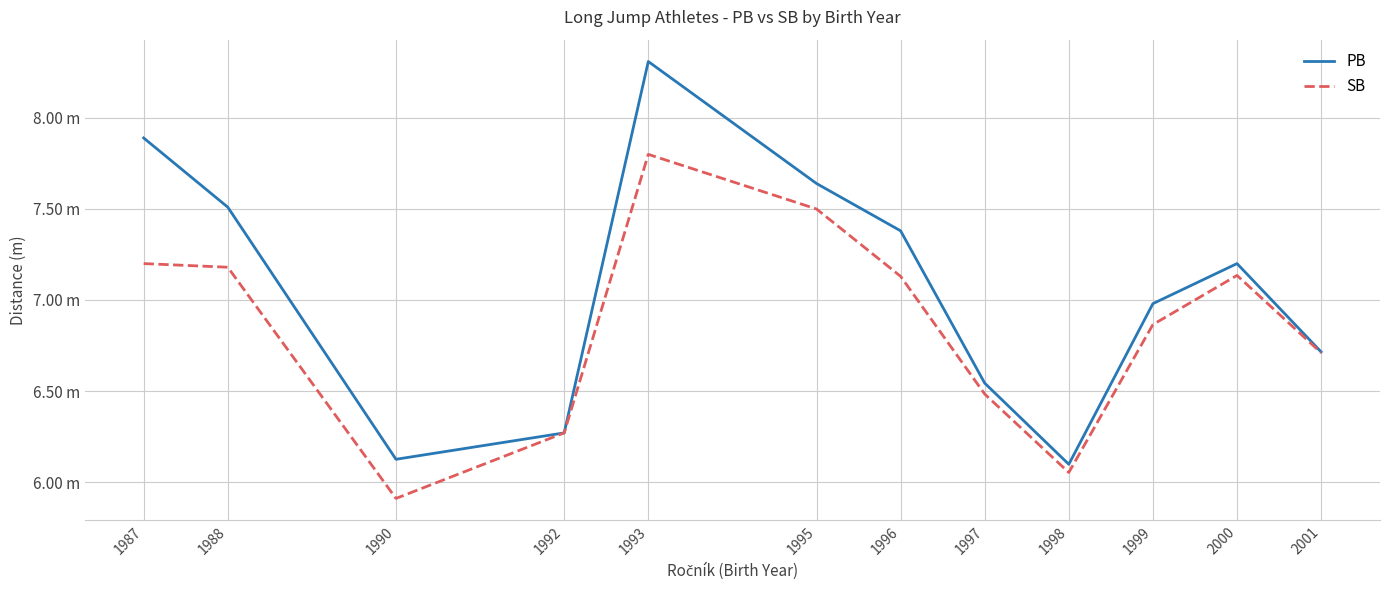

What is the minimum value for PB?

6.1